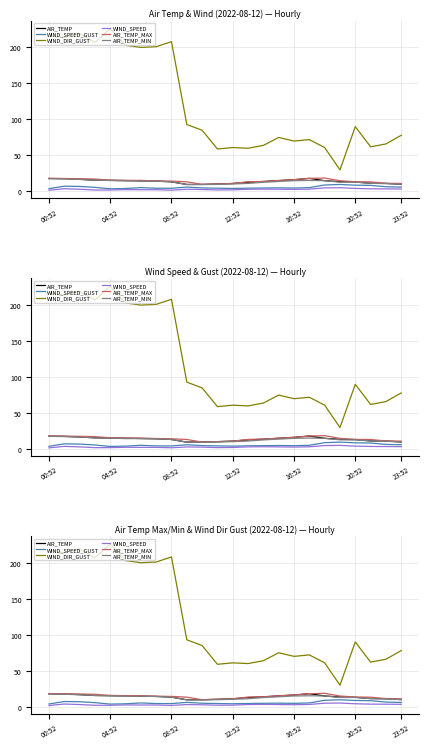

True or false: WIND_SPEED and WIND_SPEED_GUST intersect in this chart.

False